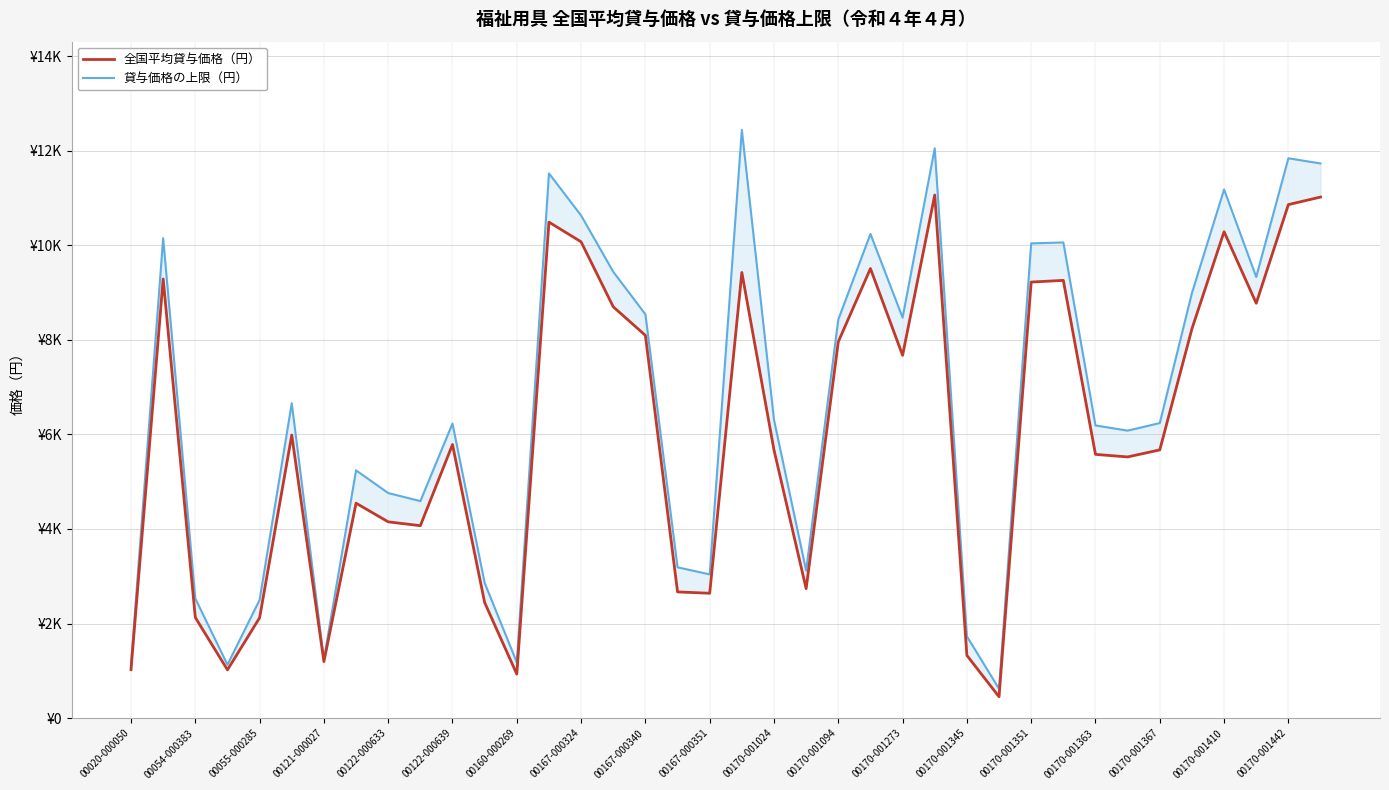

Which series has the largest range (max minus min)?

貸与価格の上限（円）